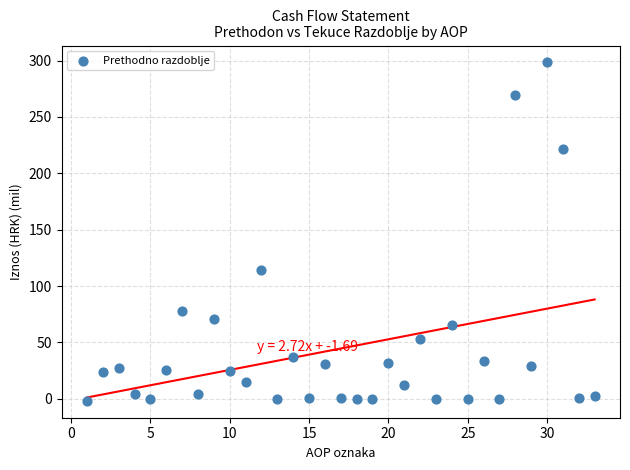

What Y value in the scatter plot is closest to 148?

114.3